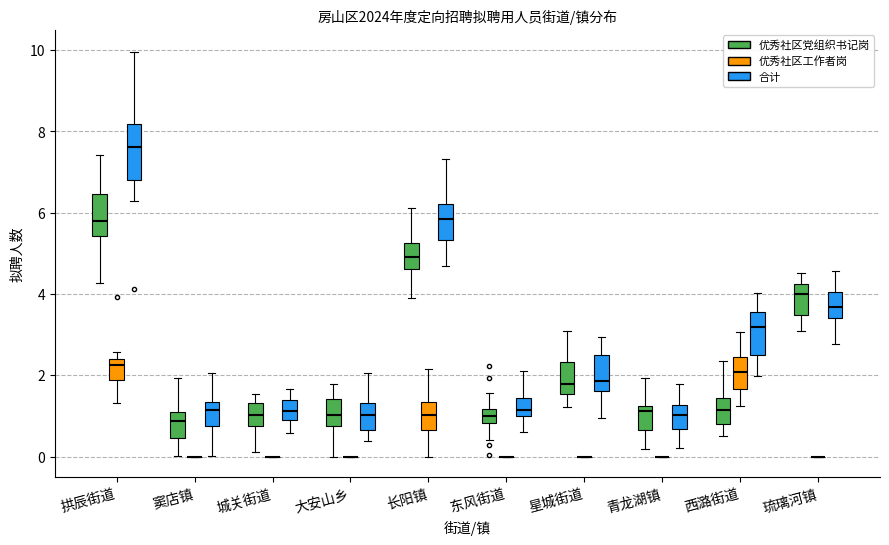

Reading left to right, transcribe this box plot: for each box, give where its median line is, the range the box spans, and where its two whiskers end, as read against the y-axis. The values are not printed on the chart, so give them approximately, as read against the axis.

拱辰街道 (优秀社区党组织书记岗): median 5.8, box 5.4 to 6.4, whiskers 4.2 to 7.4
拱辰街道 (优秀社区工作者岗): median 2.2, box 1.8 to 2.4, whiskers 1.4 to 2.6
拱辰街道 (合计): median 7.6, box 6.8 to 8.2, whiskers 6.2 to 10.0
窦店镇 (优秀社区党组织书记岗): median 0.8, box 0.4 to 1.0, whiskers 0.0 to 2.0
窦店镇 (优秀社区工作者岗): box collapsed to a line at 0.0, whiskers 0.0 to 0.0
窦店镇 (合计): median 1.2, box 0.8 to 1.4, whiskers 0.0 to 2.0
城关街道 (优秀社区党组织书记岗): median 1.0, box 0.8 to 1.4, whiskers 0.2 to 1.6
城关街道 (优秀社区工作者岗): box collapsed to a line at 0.0, whiskers 0.0 to 0.0
城关街道 (合计): median 1.2, box 0.8 to 1.4, whiskers 0.6 to 1.6
大安山乡 (优秀社区党组织书记岗): median 1.0, box 0.8 to 1.4, whiskers 0.0 to 1.8
大安山乡 (优秀社区工作者岗): box collapsed to a line at 0.0, whiskers 0.0 to 0.0
大安山乡 (合计): median 1.0, box 0.6 to 1.4, whiskers 0.4 to 2.0
长阳镇 (优秀社区党组织书记岗): median 5.0, box 4.6 to 5.2, whiskers 4.0 to 6.2
长阳镇 (优秀社区工作者岗): median 1.0, box 0.6 to 1.4, whiskers 0.0 to 2.2
长阳镇 (合计): median 5.8, box 5.4 to 6.2, whiskers 4.6 to 7.4
东风街道 (优秀社区党组织书记岗): median 1.0, box 0.8 to 1.2, whiskers 0.4 to 1.6
东风街道 (优秀社区工作者岗): box collapsed to a line at 0.0, whiskers 0.0 to 0.0
东风街道 (合计): median 1.2, box 1.0 to 1.4, whiskers 0.6 to 2.0
星城街道 (优秀社区党组织书记岗): median 1.8, box 1.6 to 2.4, whiskers 1.2 to 3.0
星城街道 (优秀社区工作者岗): box collapsed to a line at 0.0, whiskers 0.0 to 0.0
星城街道 (合计): median 1.8, box 1.6 to 2.6, whiskers 1.0 to 3.0
青龙湖镇 (优秀社区党组织书记岗): median 1.2 (just below the box's upper edge), box 0.6 to 1.2, whiskers 0.2 to 2.0
青龙湖镇 (优秀社区工作者岗): box collapsed to a line at 0.0, whiskers 0.0 to 0.0
青龙湖镇 (合计): median 1.0, box 0.6 to 1.2, whiskers 0.2 to 1.8
西潞街道 (优秀社区党组织书记岗): median 1.2, box 0.8 to 1.4, whiskers 0.6 to 2.4
西潞街道 (优秀社区工作者岗): median 2.0, box 1.6 to 2.4, whiskers 1.2 to 3.0
西潞街道 (合计): median 3.2, box 2.4 to 3.6, whiskers 2.0 to 4.0
琉璃河镇 (优秀社区党组织书记岗): median 4.0, box 3.4 to 4.2, whiskers 3.0 to 4.6
琉璃河镇 (优秀社区工作者岗): box collapsed to a line at 0.0, whiskers 0.0 to 0.0
琉璃河镇 (合计): median 3.6, box 3.4 to 4.0, whiskers 2.8 to 4.6